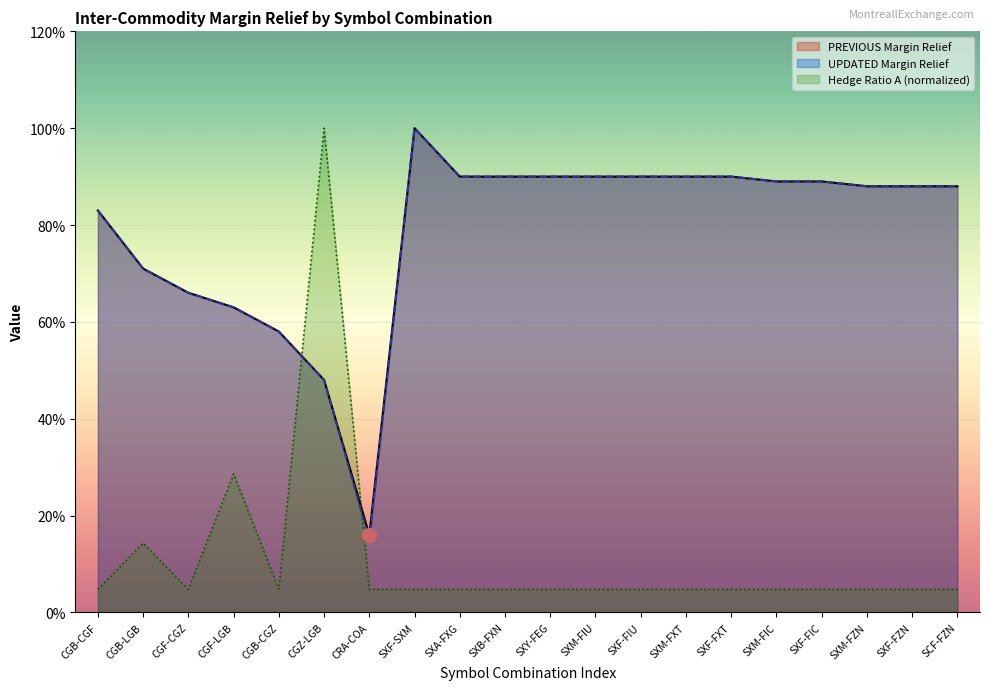

Rank the categories by PREVIOUS Margin Relief value from lowest to highest.

CRA-COA, CGZ-LGB, CGB-CGZ, CGF-LGB, CGF-CGZ, CGB-LGB, CGB-CGF, SXM-FZN, SXF-FZN, SCF-FZN, SXM-FIC, SXF-FIC, SXA-FXG, SXB-FXN, SXY-FEG, SXM-FIU, SXF-FIU, SXM-FXT, SXF-FXT, SXF-SXM